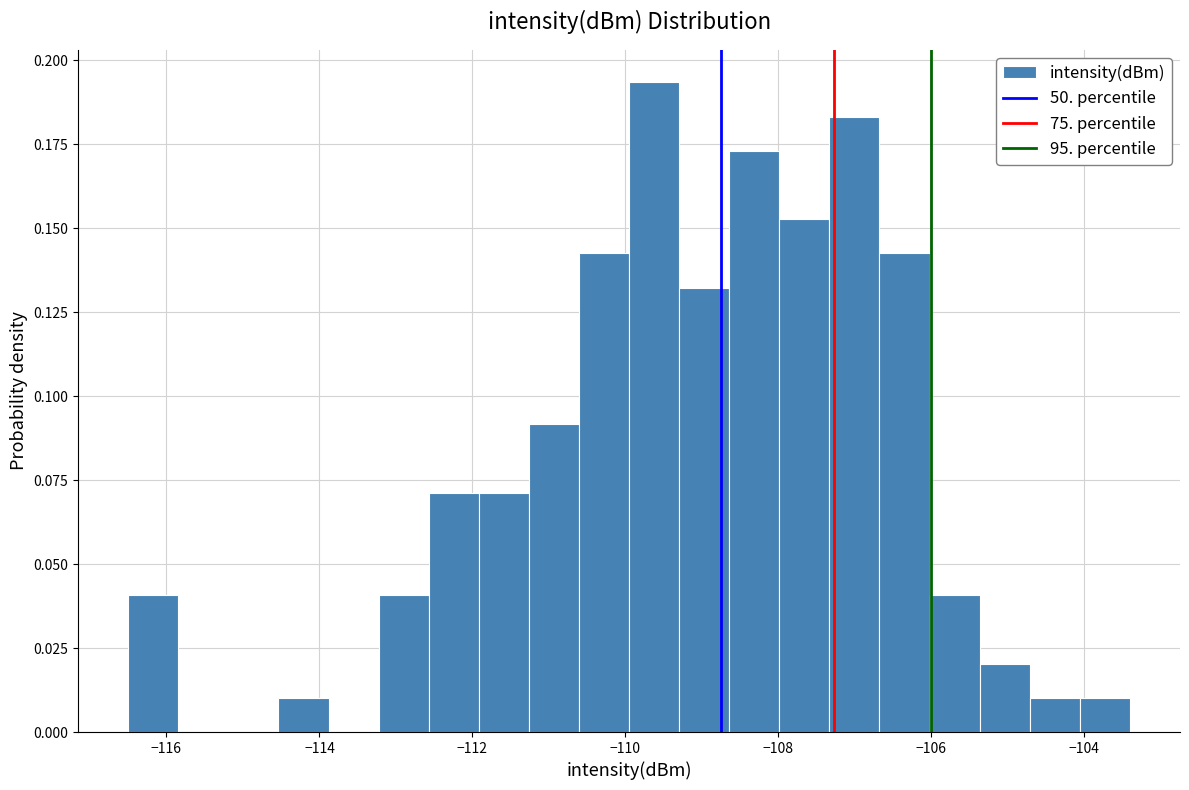

Around what value on the x-axis is the tallest bar? Give the approximate position of its centre, as read against the axis.

-109.6